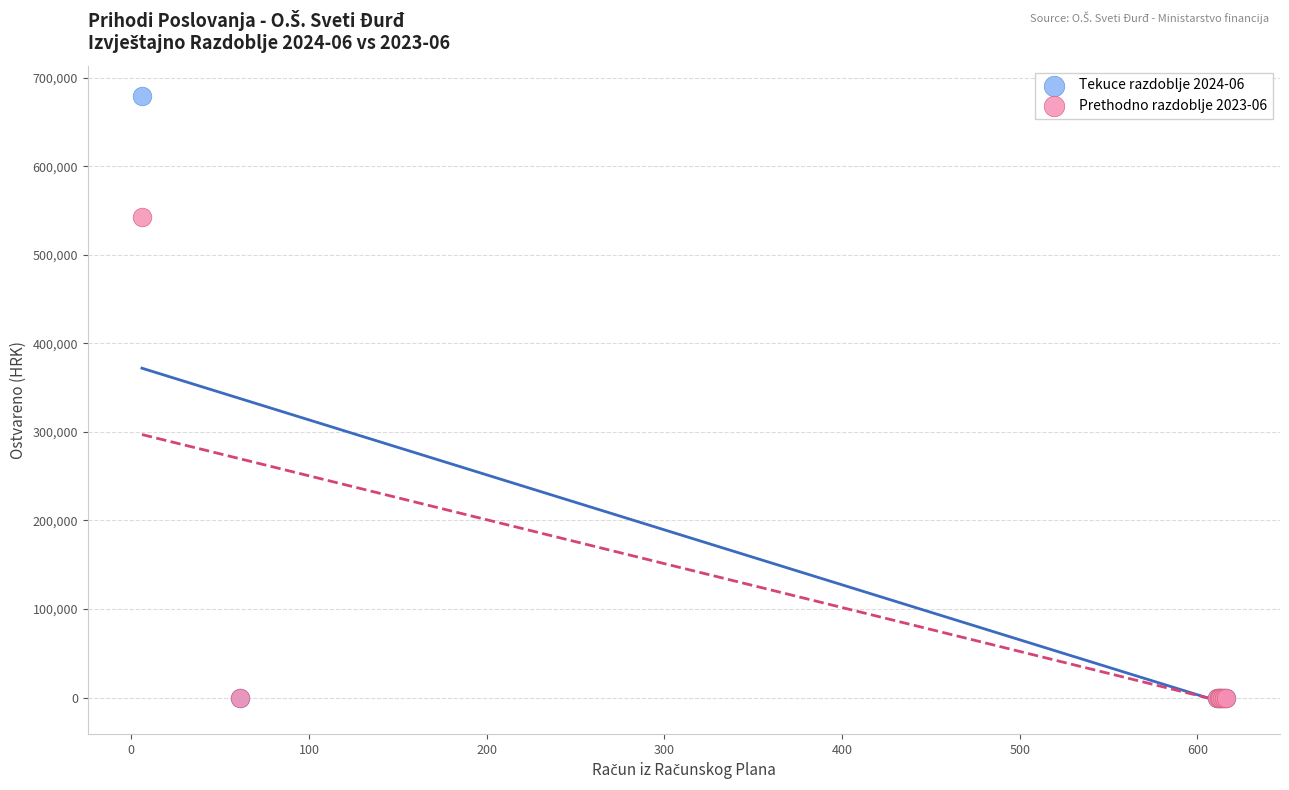

Across all series, what Y value is closest to 339589?

542420.6